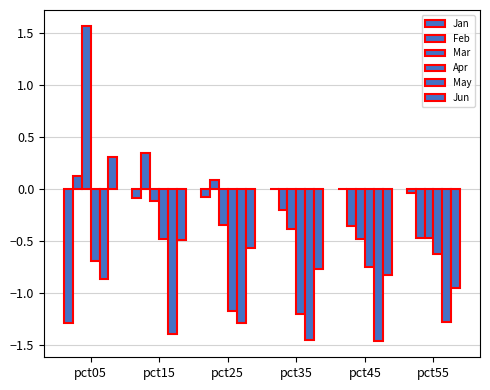

Are the bars grouped side by side (vs. stacked)?

Yes